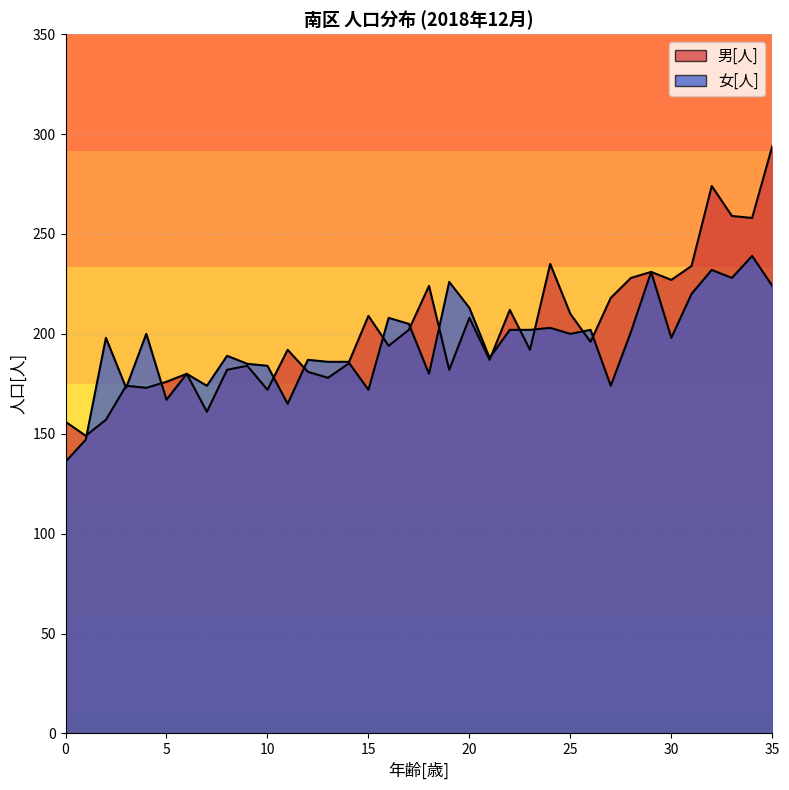

What value does the 男[人] series have at 10, to the nearest 5?

170